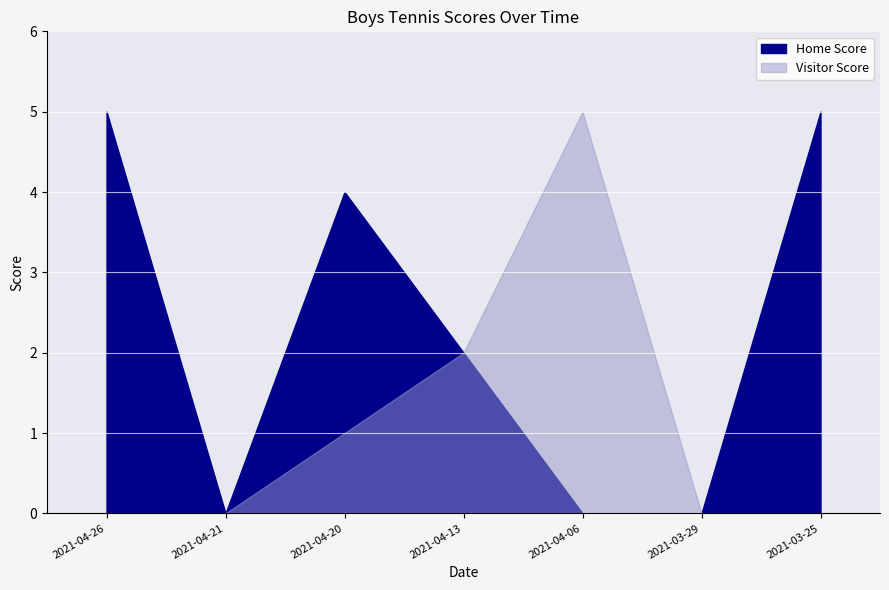

Between 2021-04-13 and 2021-03-29, which is larger?

2021-04-13